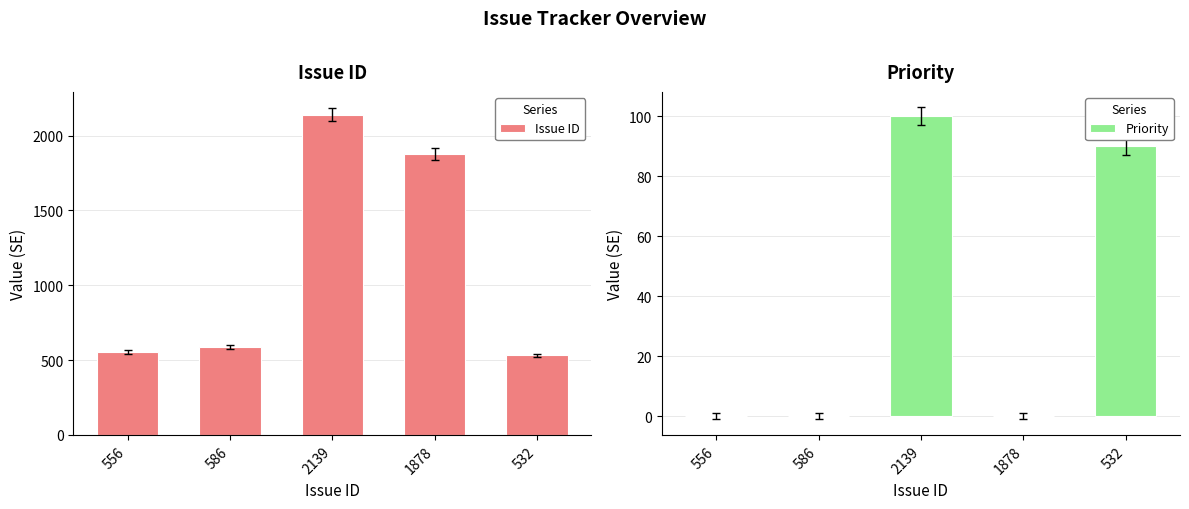

Are the bars horizontal?

No